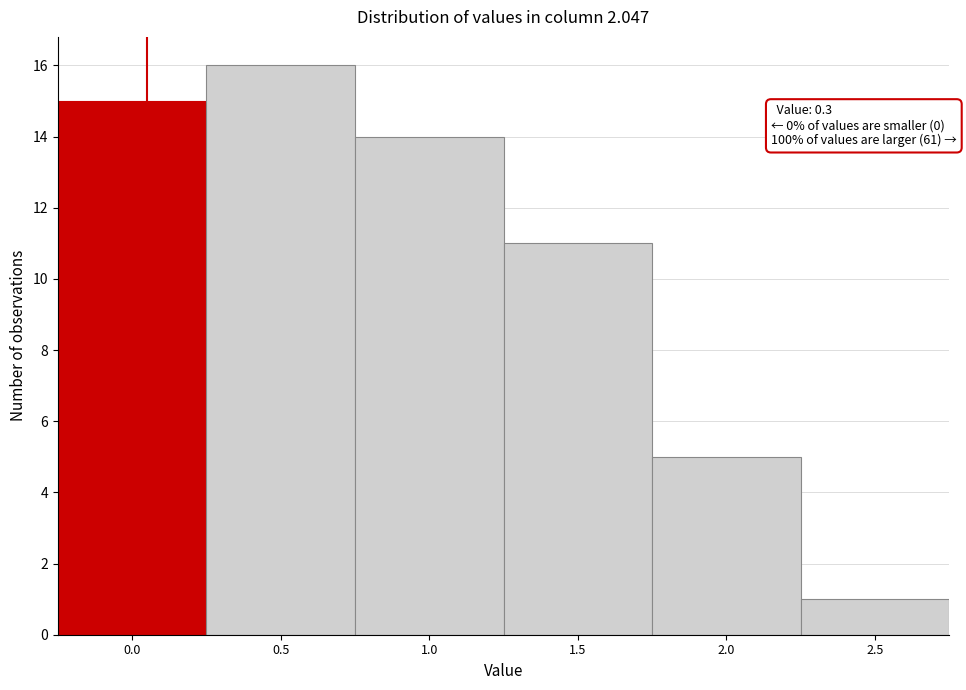

Reading left to right, transcribe all the data shown in this chart.

15	16	14	11	5	1